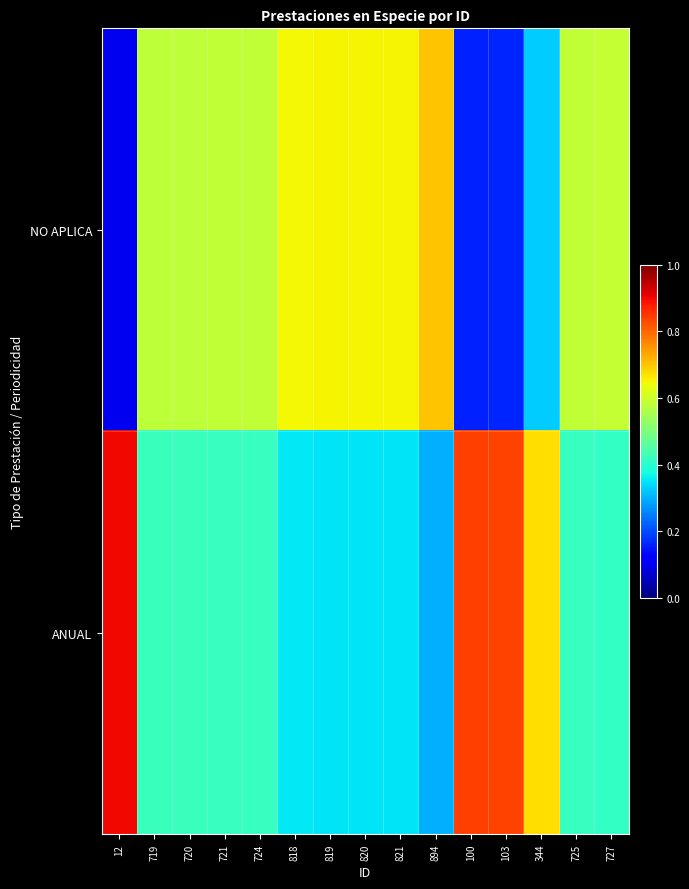

List the series in order of their peak value, lowest first.

NO APLICA, ANUAL